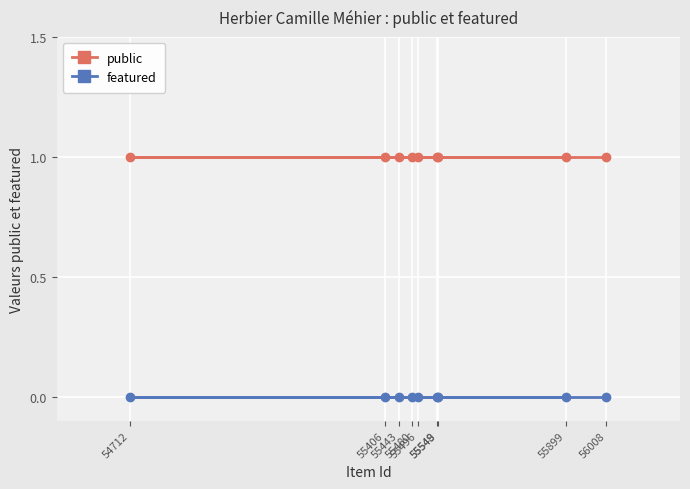

Is it true that public equals 2 at 54712?

False